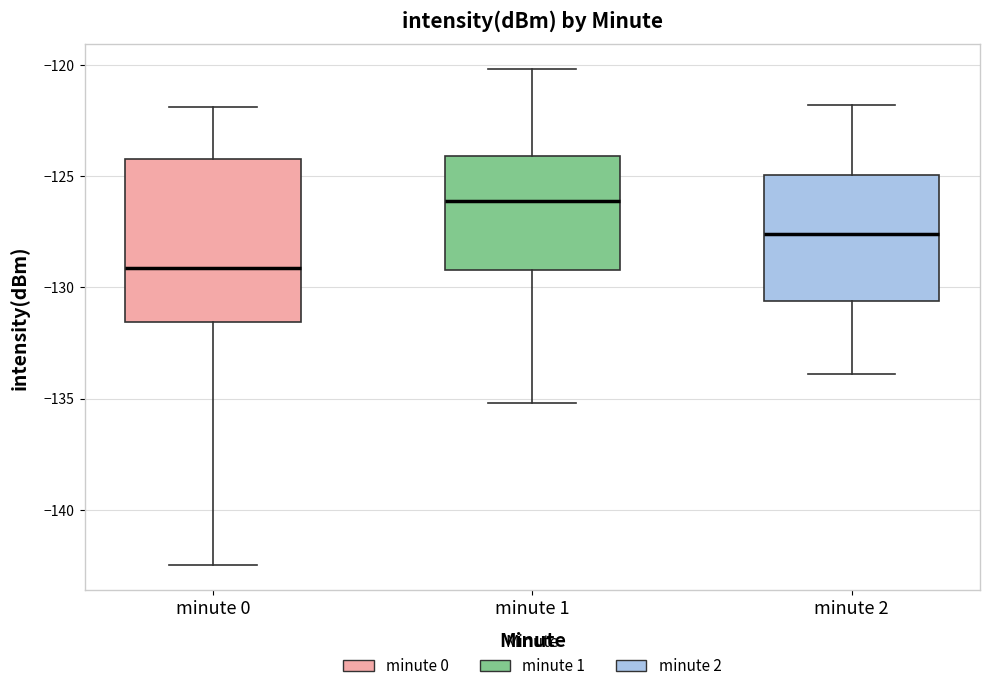

Reading left to right, read every box against the y-axis: the position of its median line, the range the box covers, and the ends of its whiskers. The values are not printed on the chart, so give them approximately, as read against the axis.

minute 0: median -129.0, box -131.5 to -124.0, whiskers -142.5 to -122.0
minute 1: median -126.0, box -129.0 to -124.0, whiskers -135.0 to -120.0
minute 2: median -127.5, box -130.5 to -125.0, whiskers -134.0 to -122.0